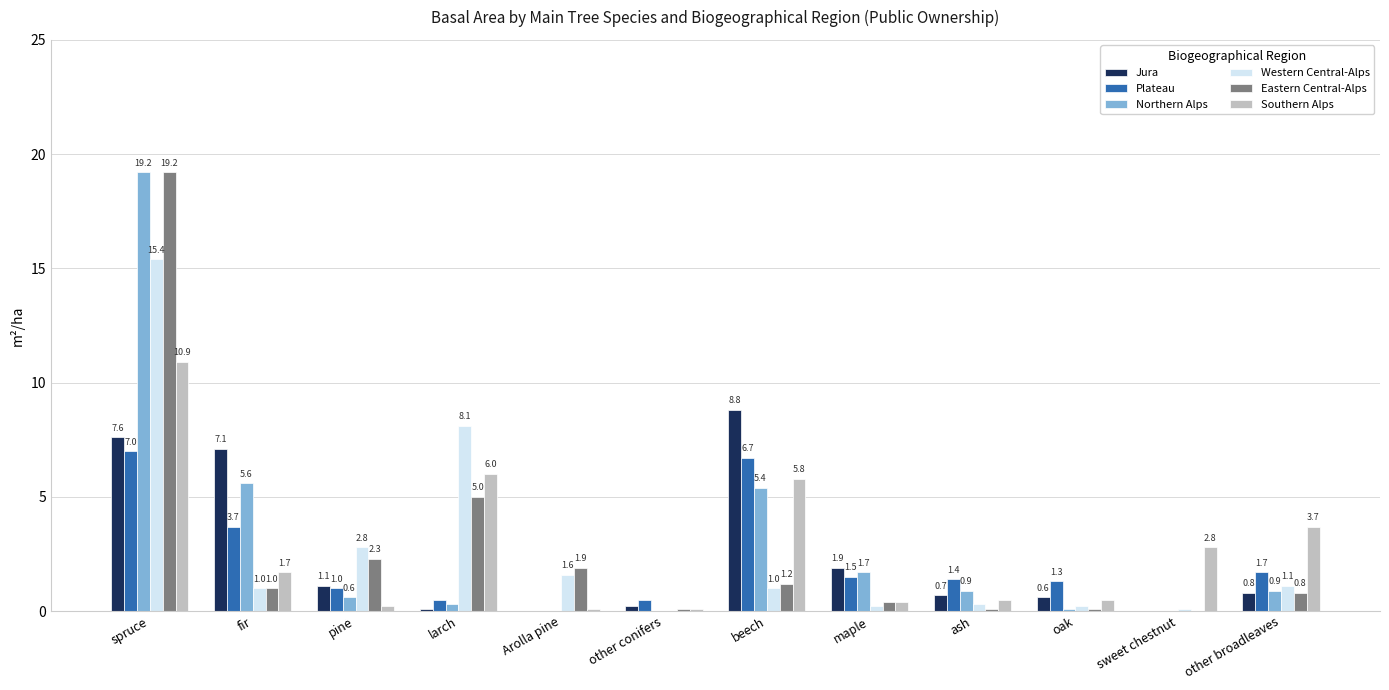

How many values in Eastern Central-Alps are above zero?

11